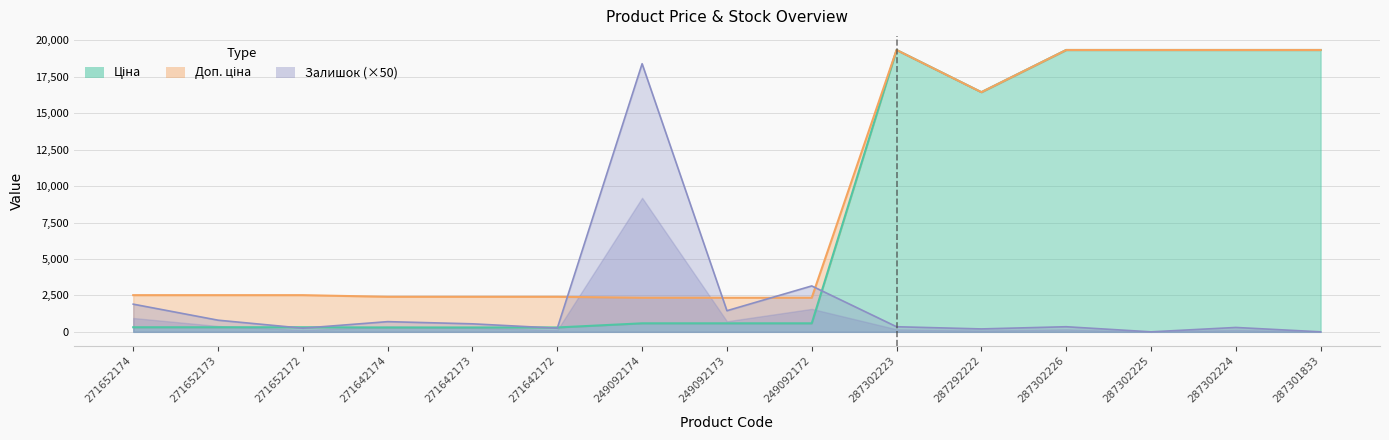

The value of Залишок at 271652174 is 997.9. True or false?

False